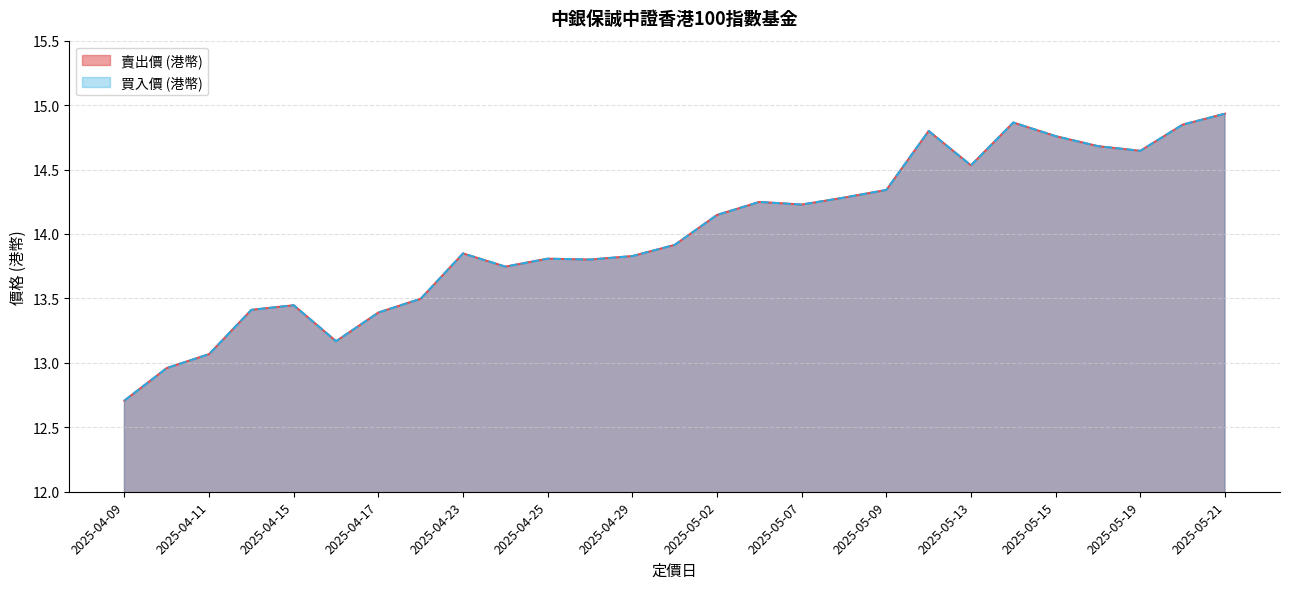

What is the difference between the 賣出價 (港幣) values at 2025-04-28 and 2025-05-19?

0.8